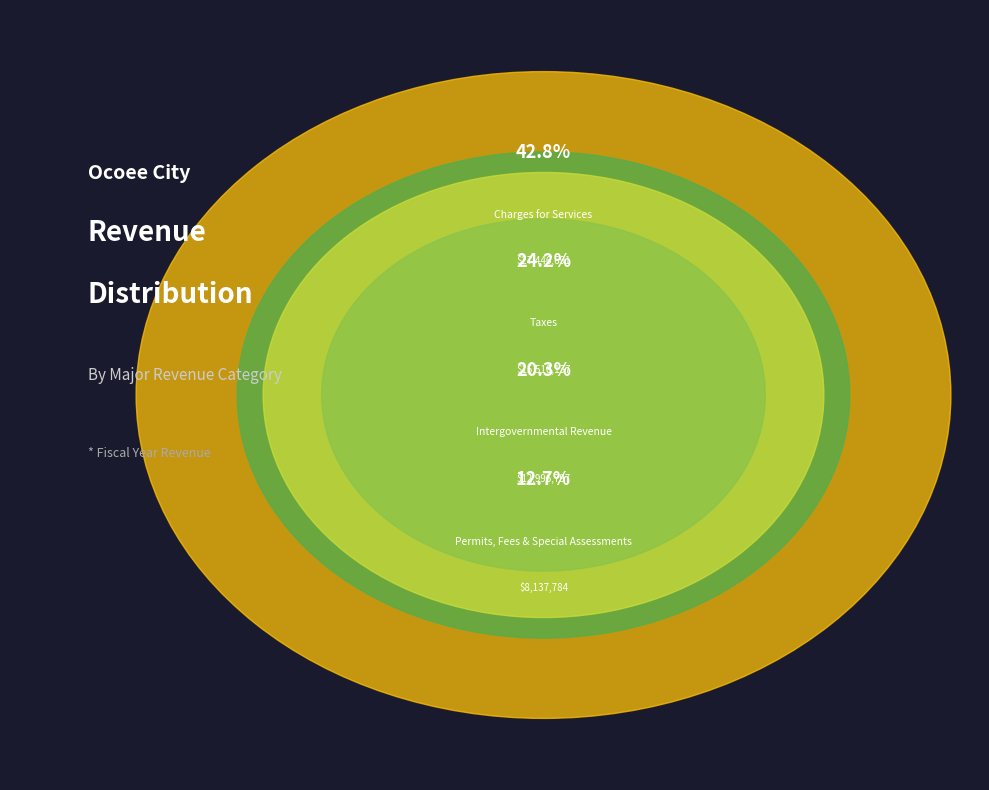

How many slices are in this pie chart?

4